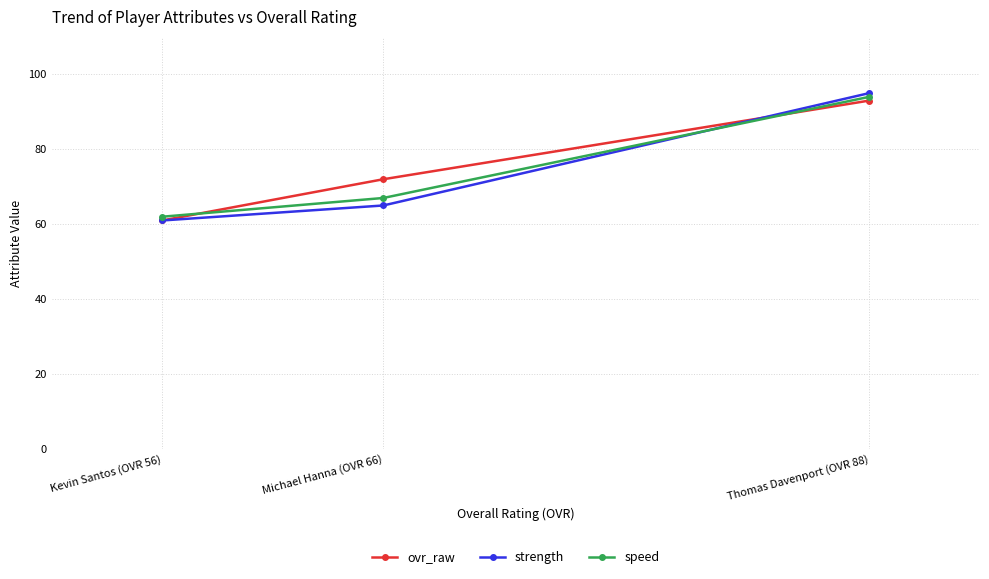

Which series has the widest spread of values?

strength